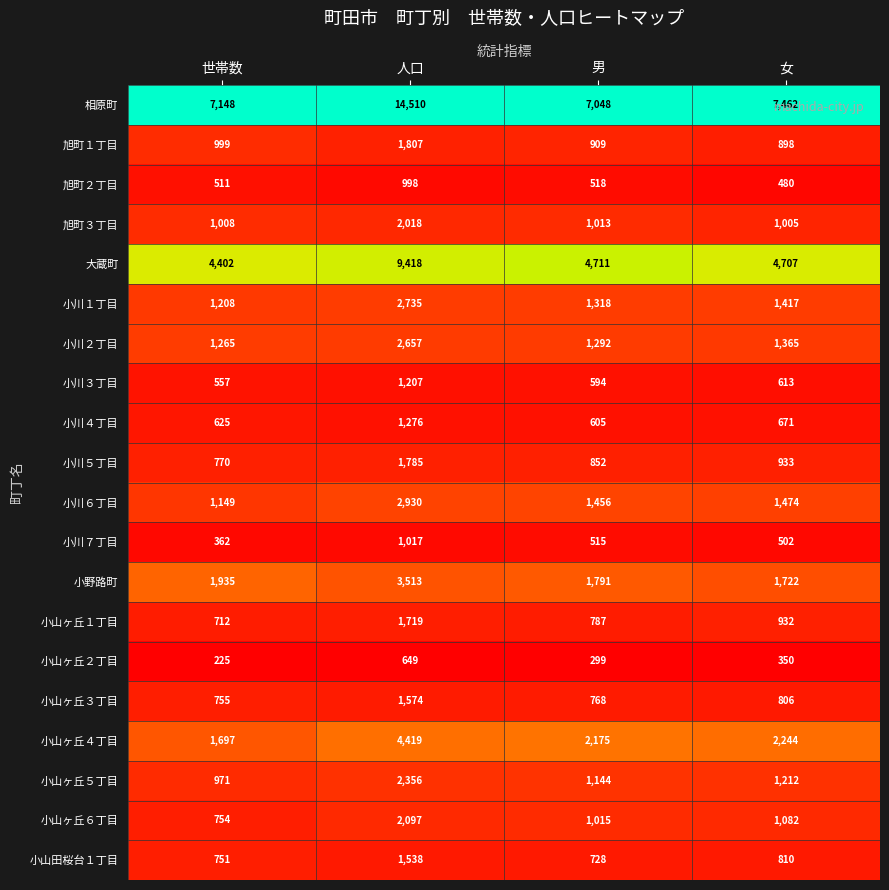

What is the lowest value of the 小川１丁目 series?

1208